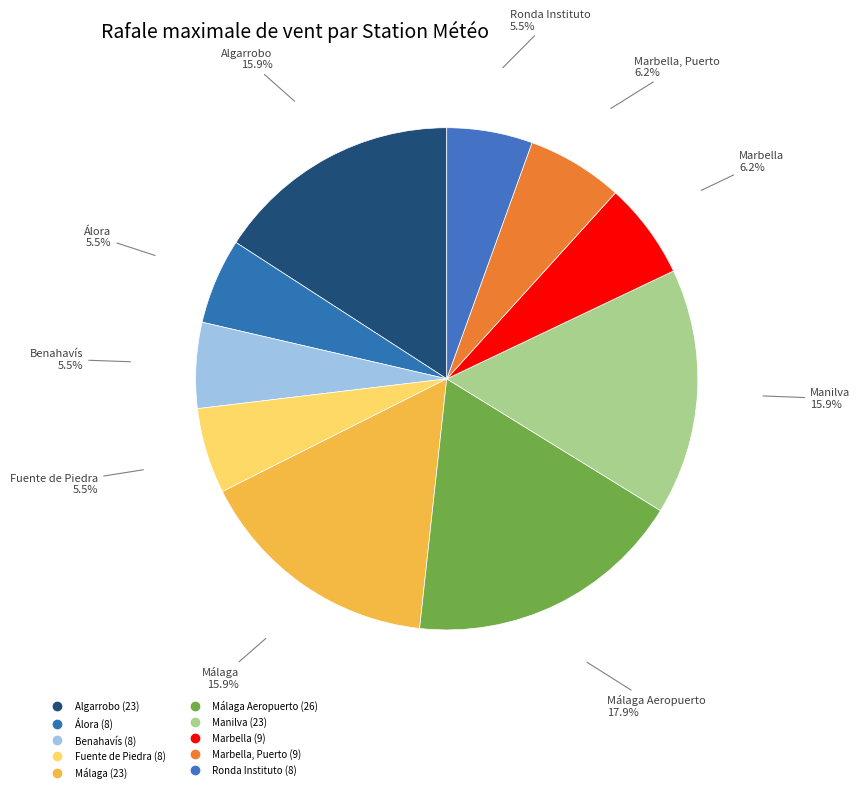

Which slice is the smallest?

Álora